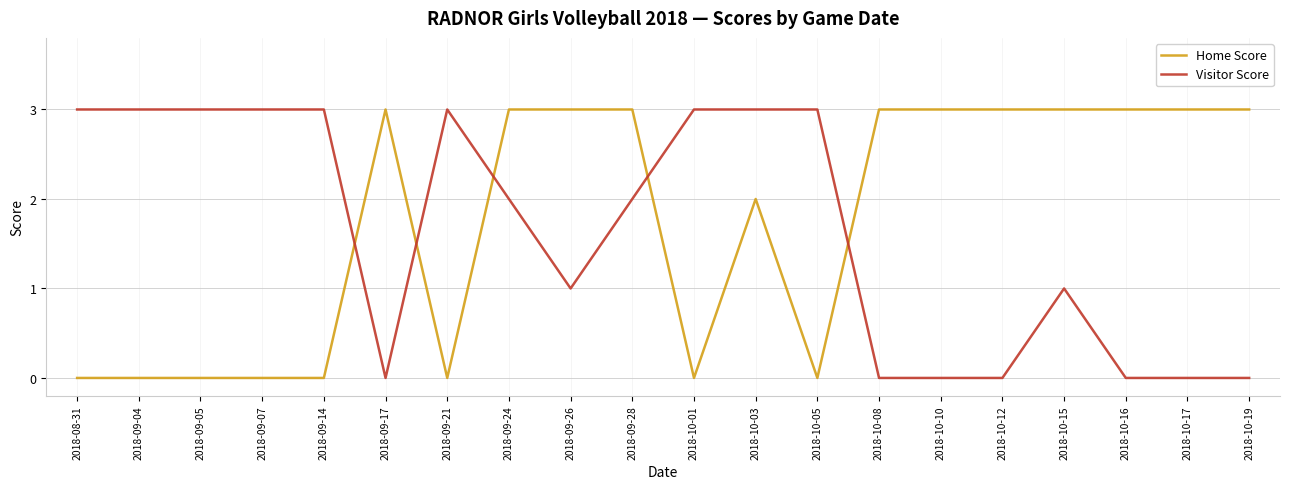

At 2018-09-04, list the series in order from smallest to largest.

Home Score, Visitor Score